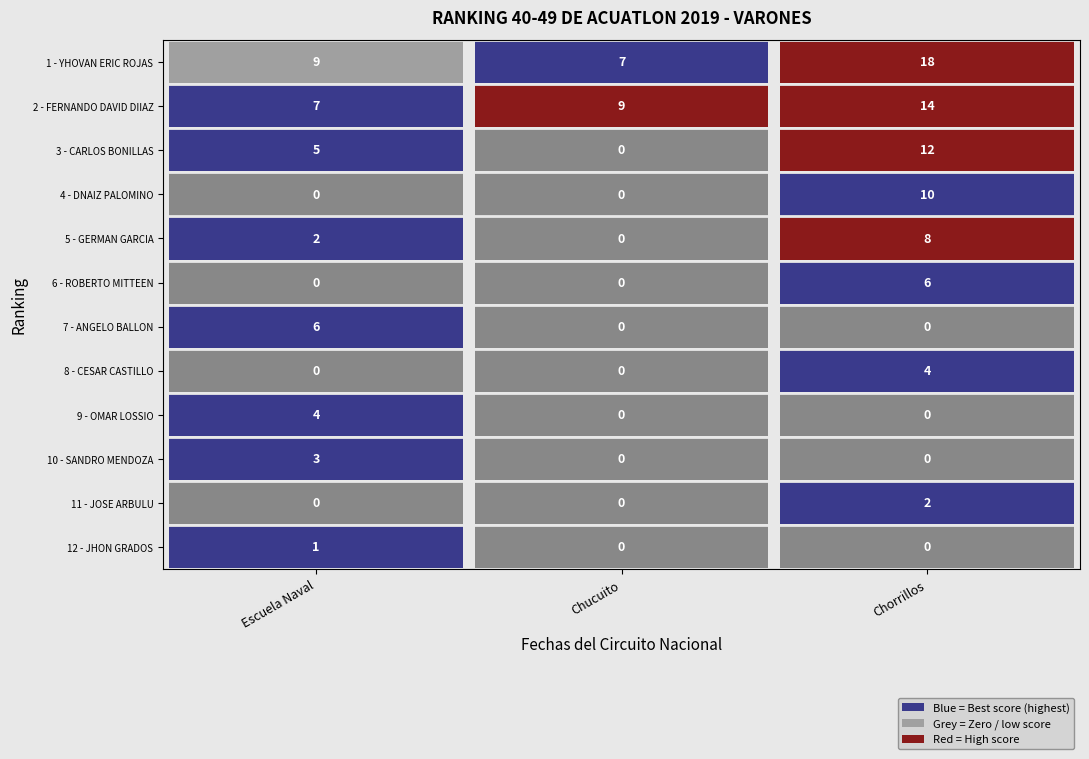

The 8 series shows 2 at 1. True or false?

False